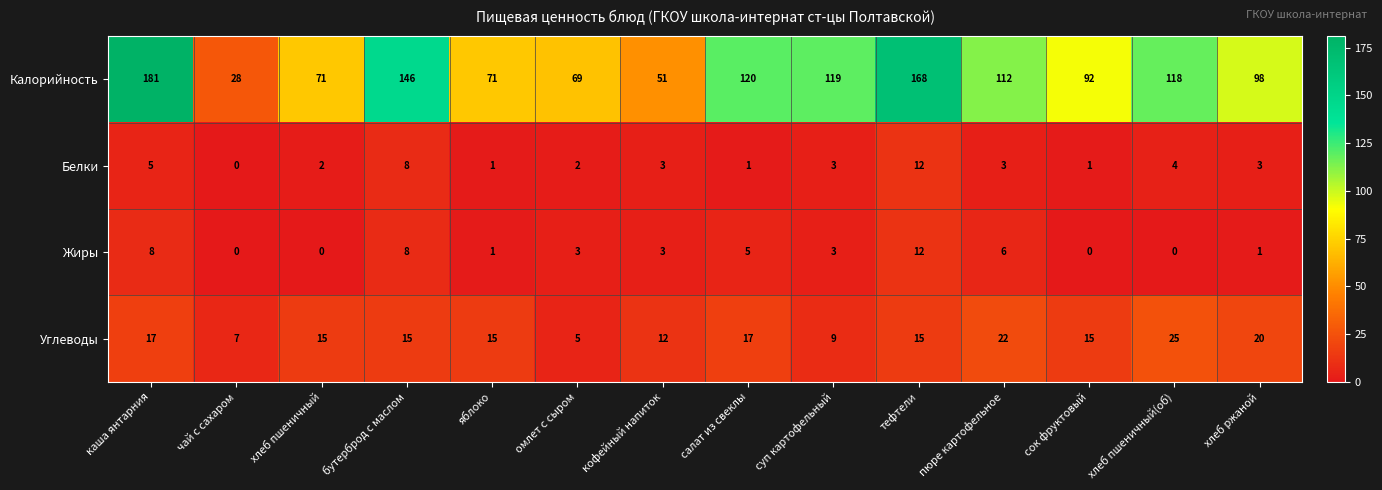

What is the spread (max minus min) of values at сок фруктовый?

92